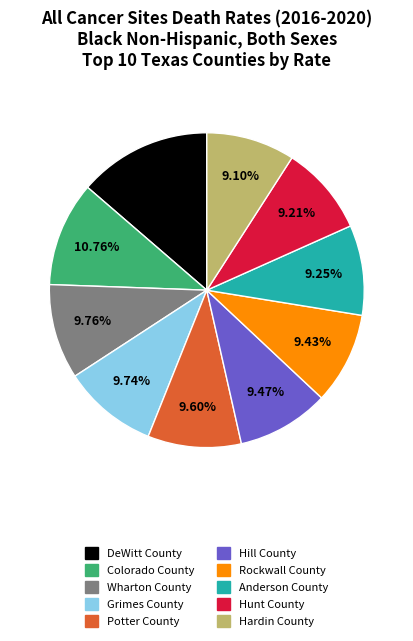

Does Rockwall County represent more than half of the total?

No